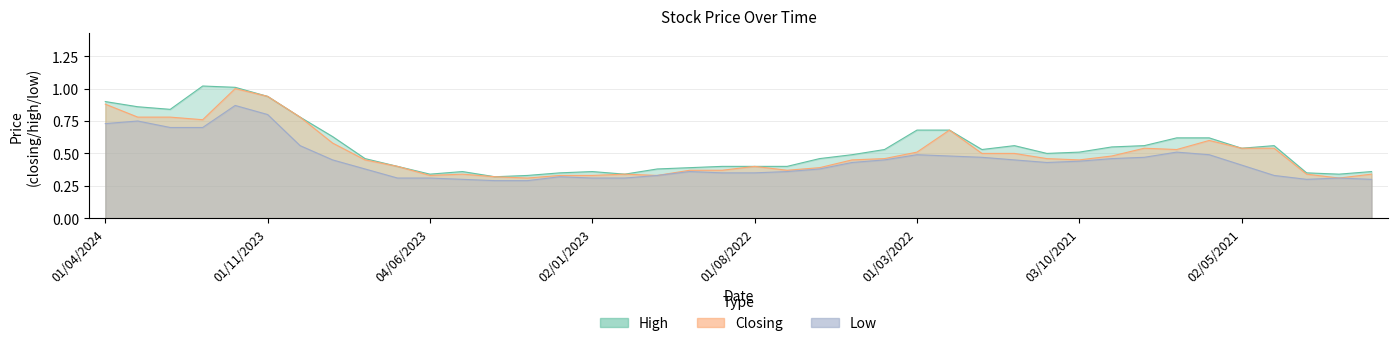

True or false: High and Low cross at least once.

False